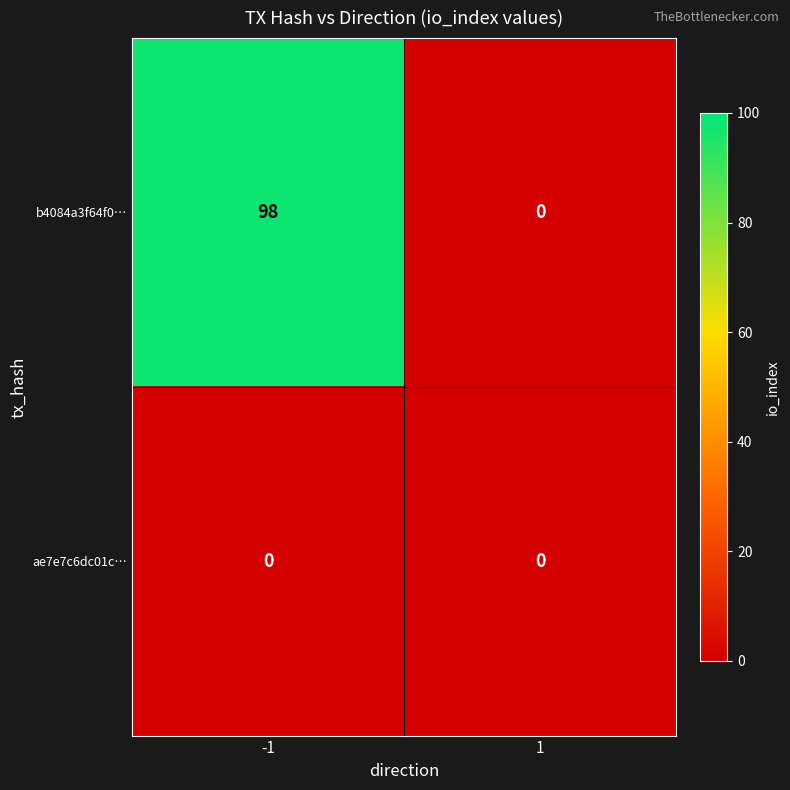

What is the maximum value shown in the chart?

98